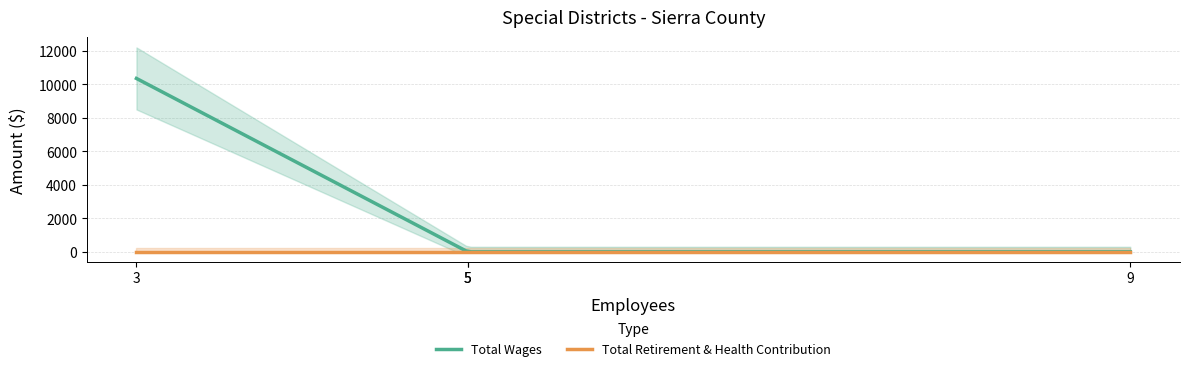

True or false: Total Wages and Total Retirement & Health Contribution cross at least once.

False